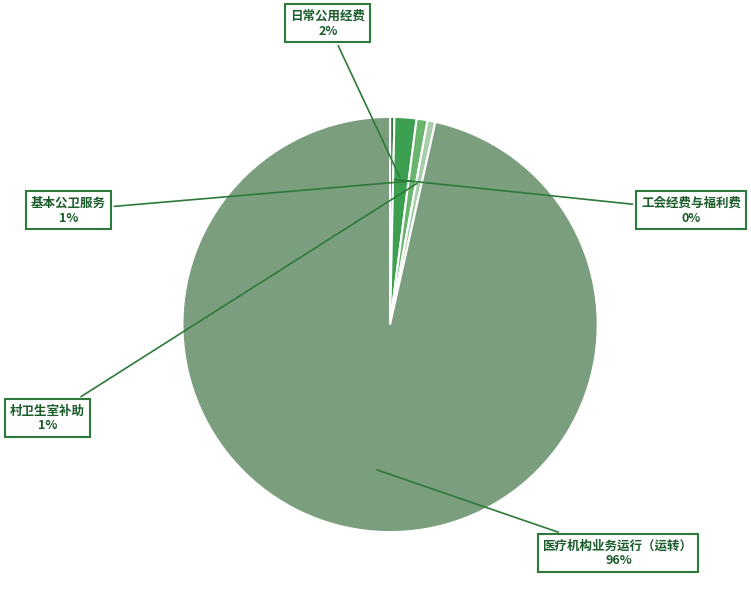

To the nearest percent, what is the difference between the largest and smallest slice percentages?

96%